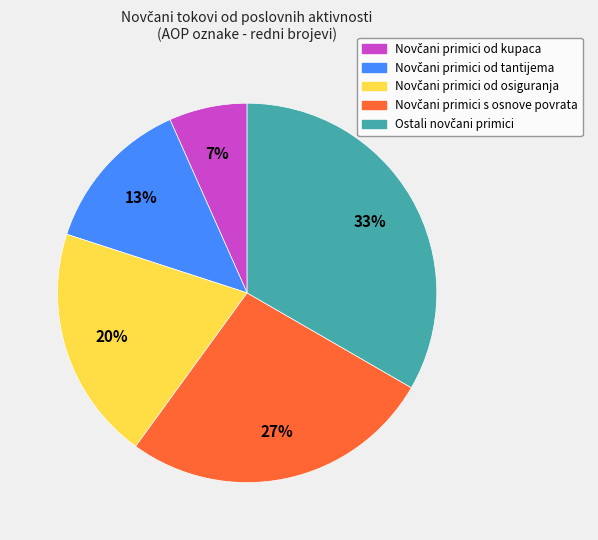

Is there any slice that represents more than half of the pie?

No